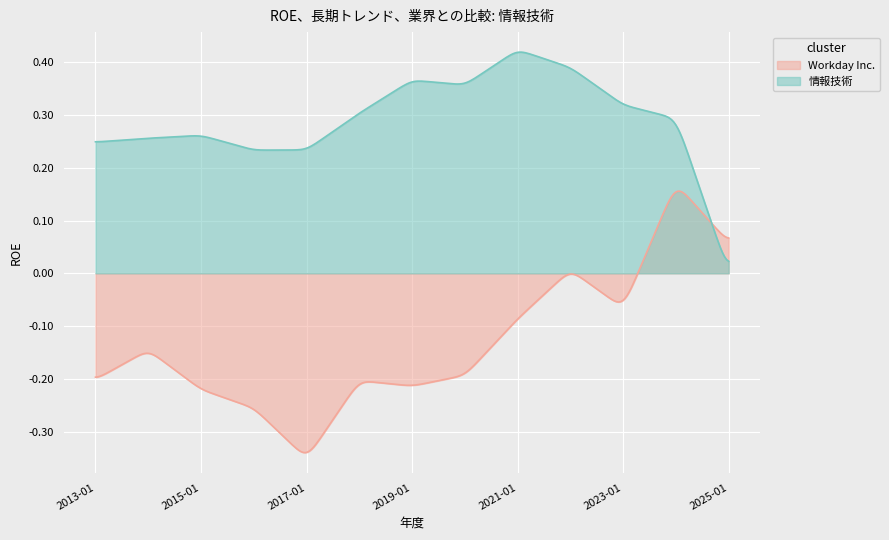

Which series has the largest range (max minus min)?

Workday Inc.